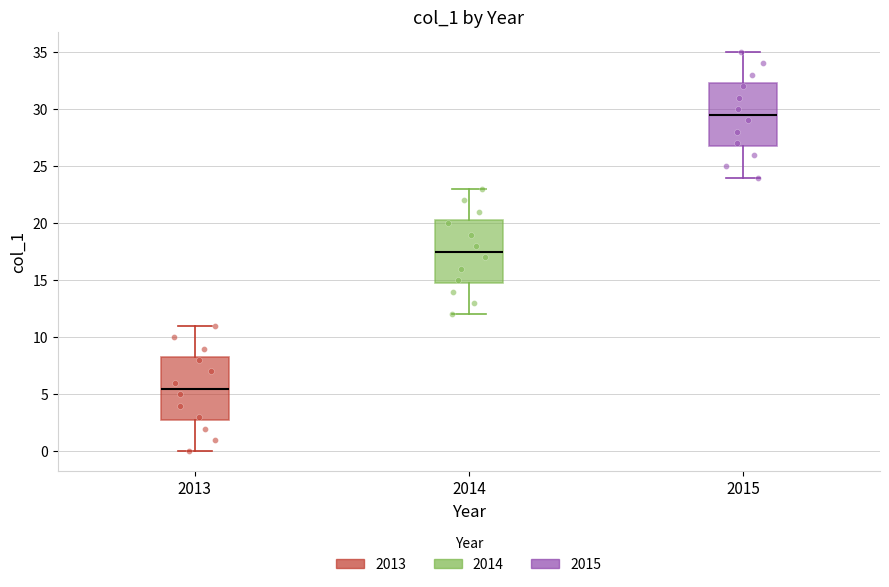

Reading left to right, read every box against the y-axis: the position of its median line, the range the box covers, and the ends of its whiskers. The values are not printed on the chart, so give them approximately, as read against the axis.

2013: median 5.5, box 3.0 to 8.5, whiskers 0.0 to 11.0
2014: median 17.5, box 15.0 to 20.5, whiskers 12.0 to 23.0
2015: median 29.5, box 27.0 to 32.5, whiskers 24.0 to 35.0